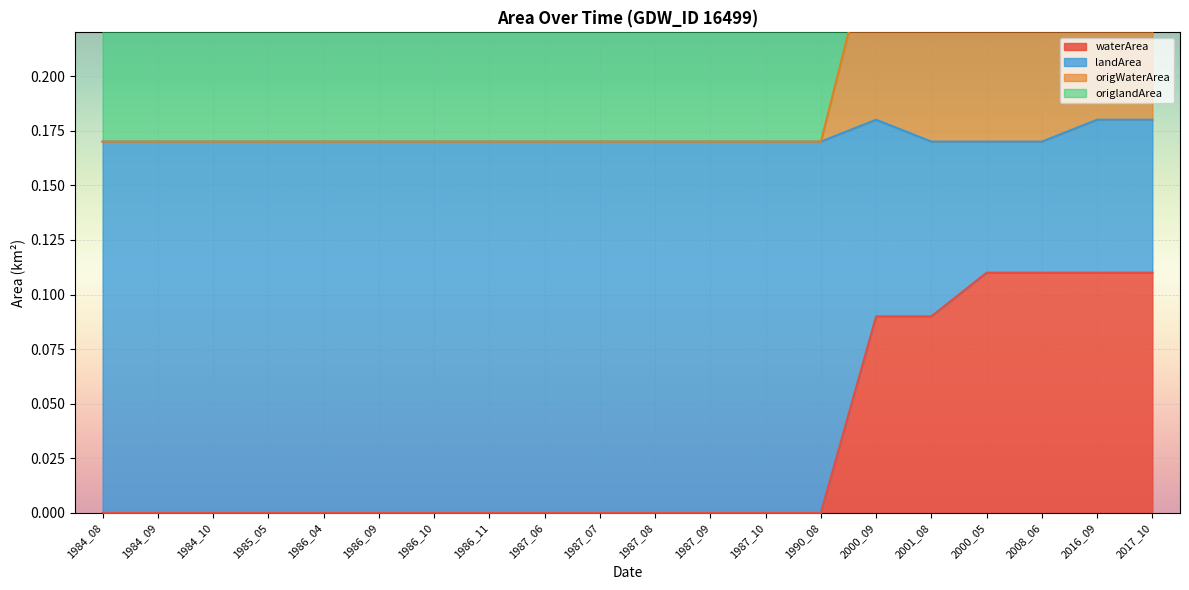

True or false: waterArea has a value of 0.0 at 1987_08.

True